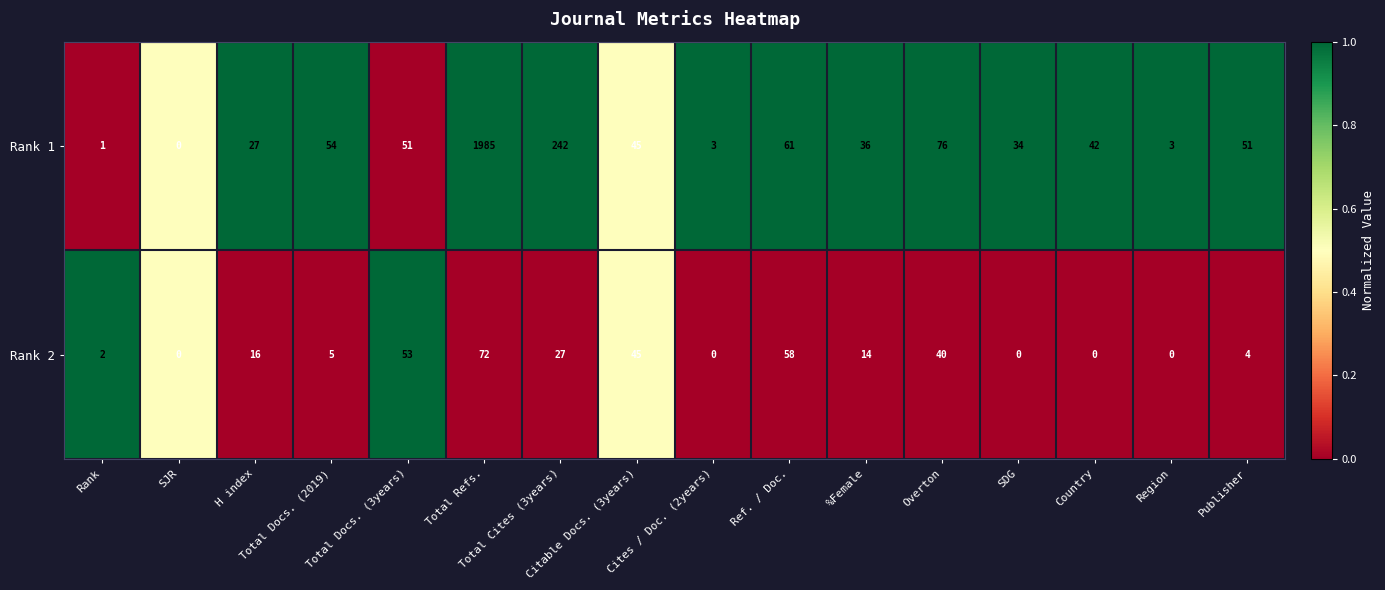

How many categories are shown in the chart?

16